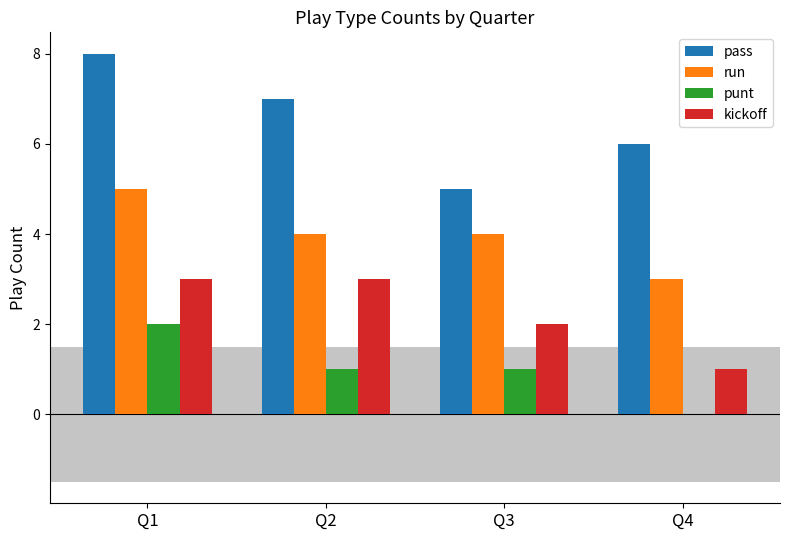

Is the value of kickoff at Q1 greater than the value of punt at Q1?

Yes